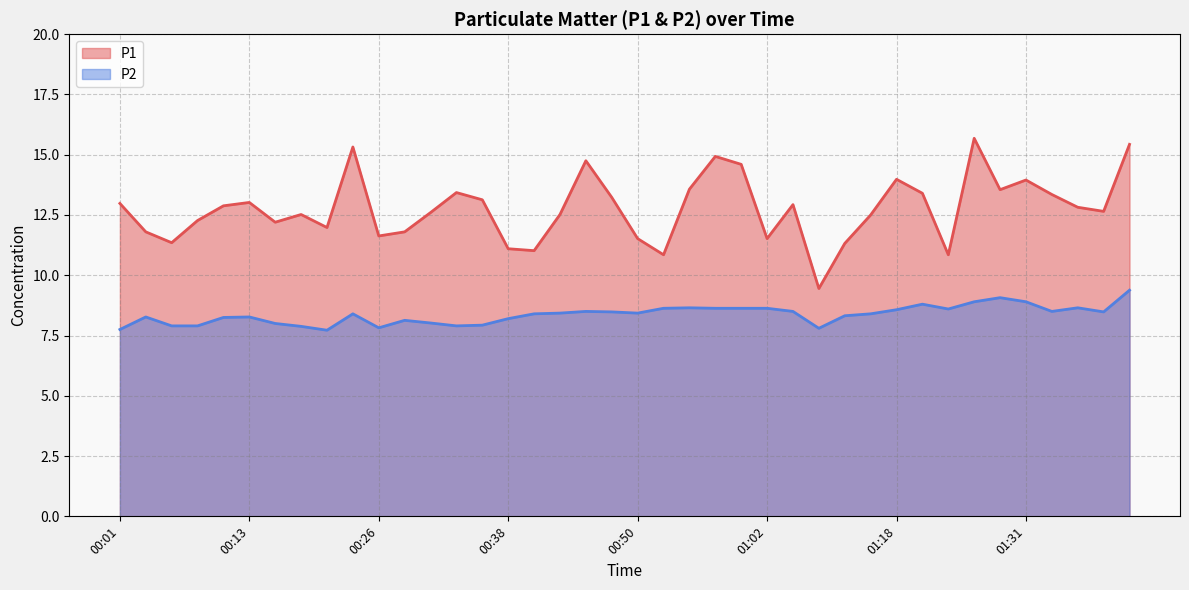

What is the difference between the P1 values at 01:23 and 01:41?

4.6